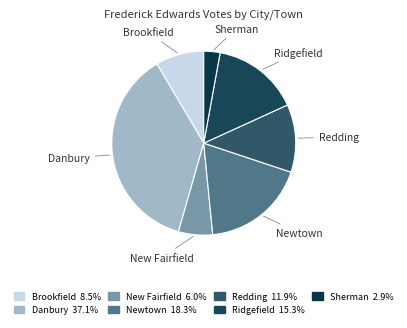

Do New Fairfield and Newtown together represent more than half of the pie?

No